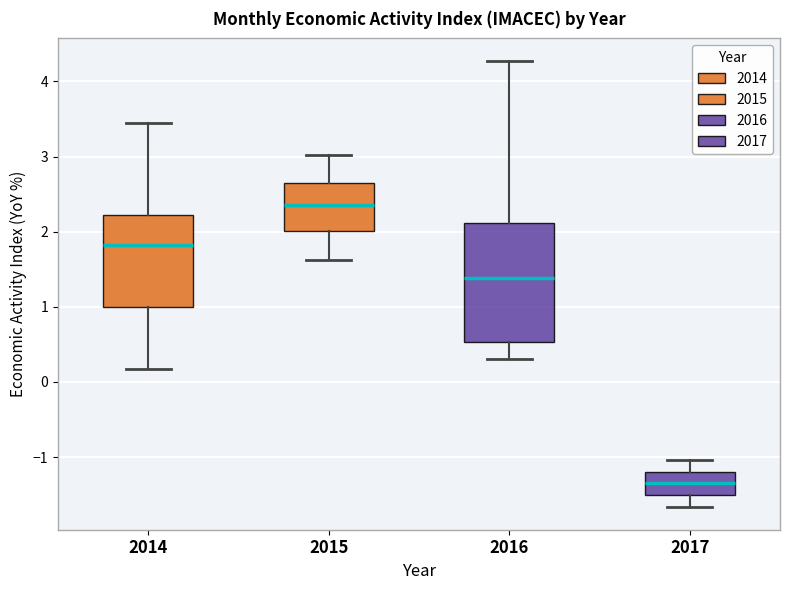

Which box has the lowest median line?

2017